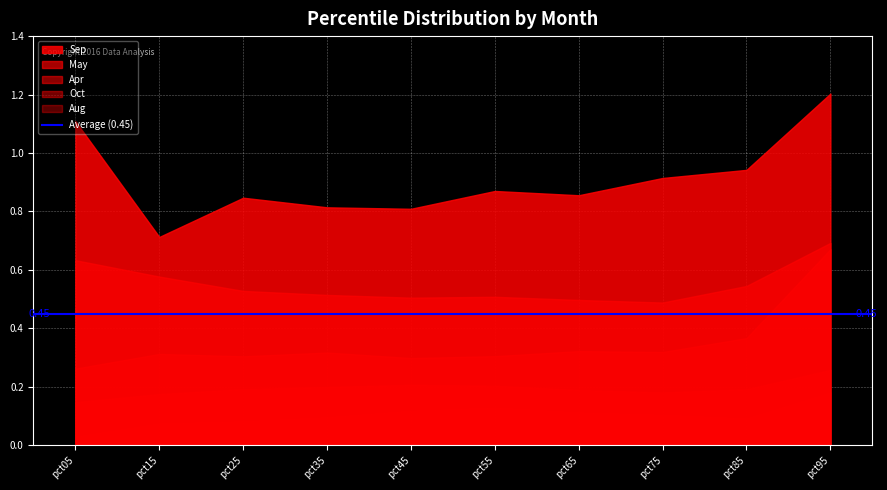

Count the Oct values in the range 0 to 1.

10